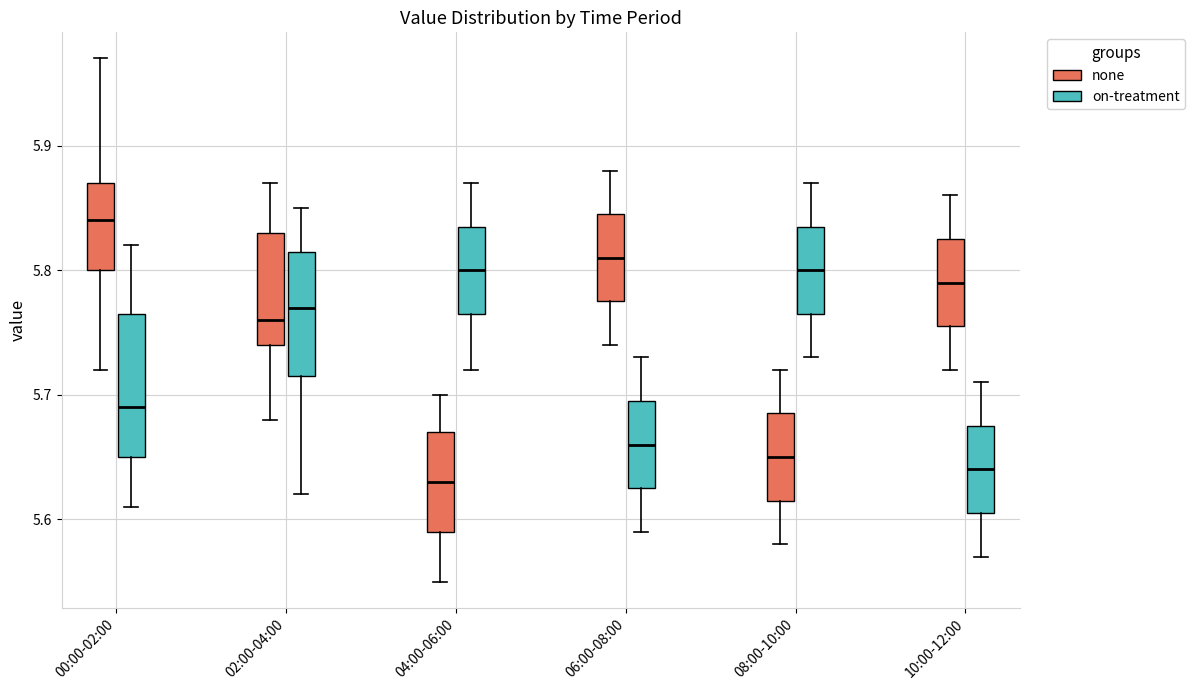

Comparing the boxes themselves (not the whiskers), which one is the tallest?

00:00-02:00 (on-treatment)